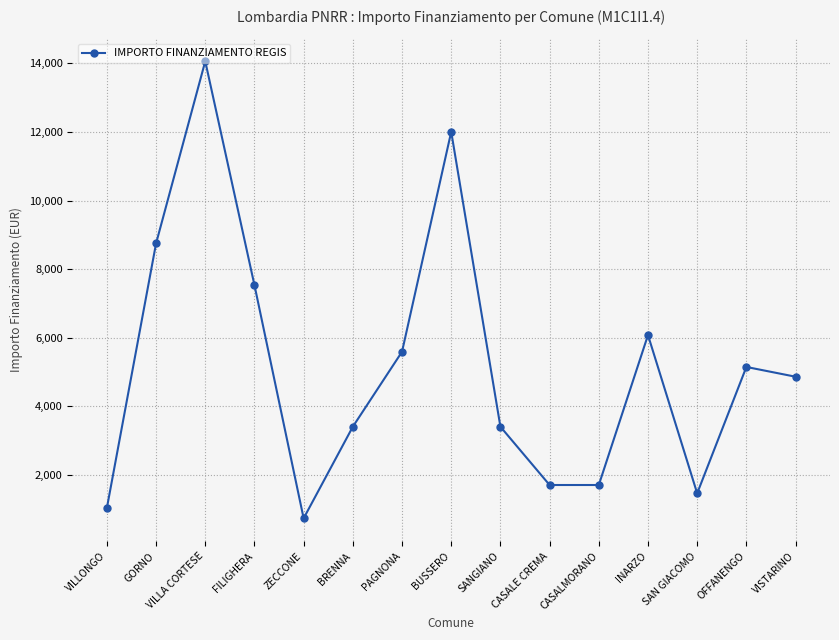

Reading right to left, list all the values displayed in this chart.

VISTARINO=4860	OFFANENGO=5145	SAN GIACOMO=1458	INARZO=6075	CASALMORANO=1701	CASALE CREMA=1701	SANGIANO=3402	BUSSERO=12005	PAGNONA=5589	BRENNA=3402	ZECCONE=729	FILIGHERA=7533	VILLA CORTESE=14063	GORNO=8748	VILLONGO=1029